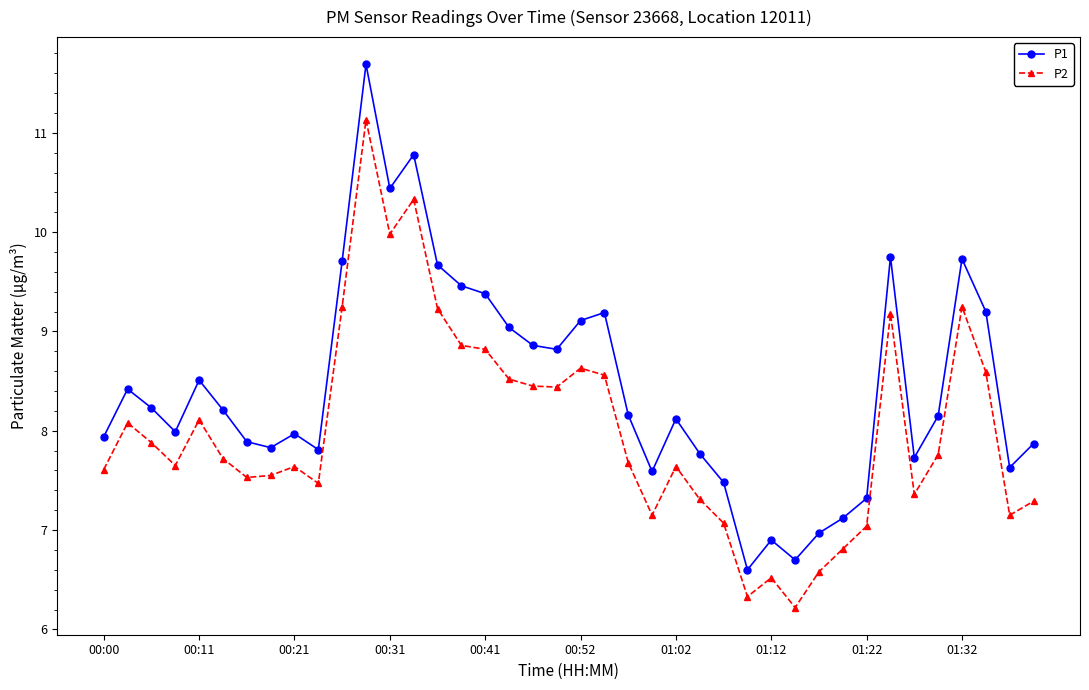

List the series in order of their peak value, highest first.

P1, P2